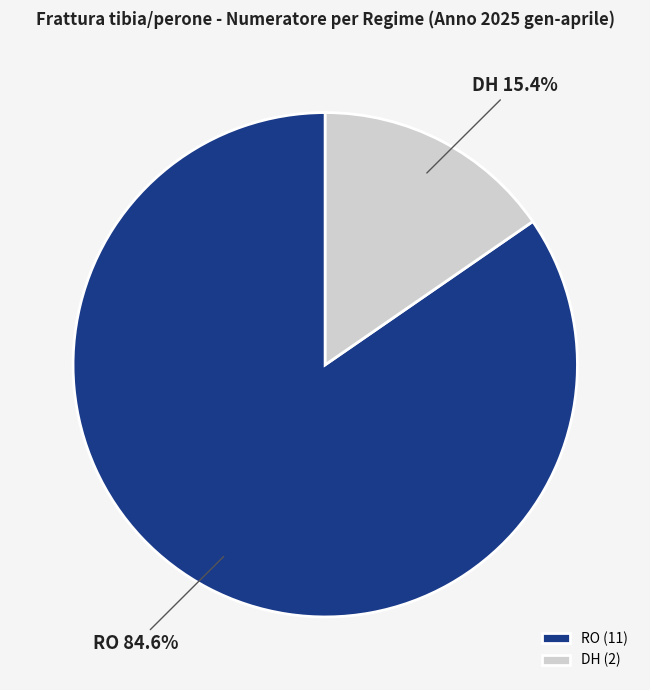

Is there any slice that represents more than half of the pie?

Yes